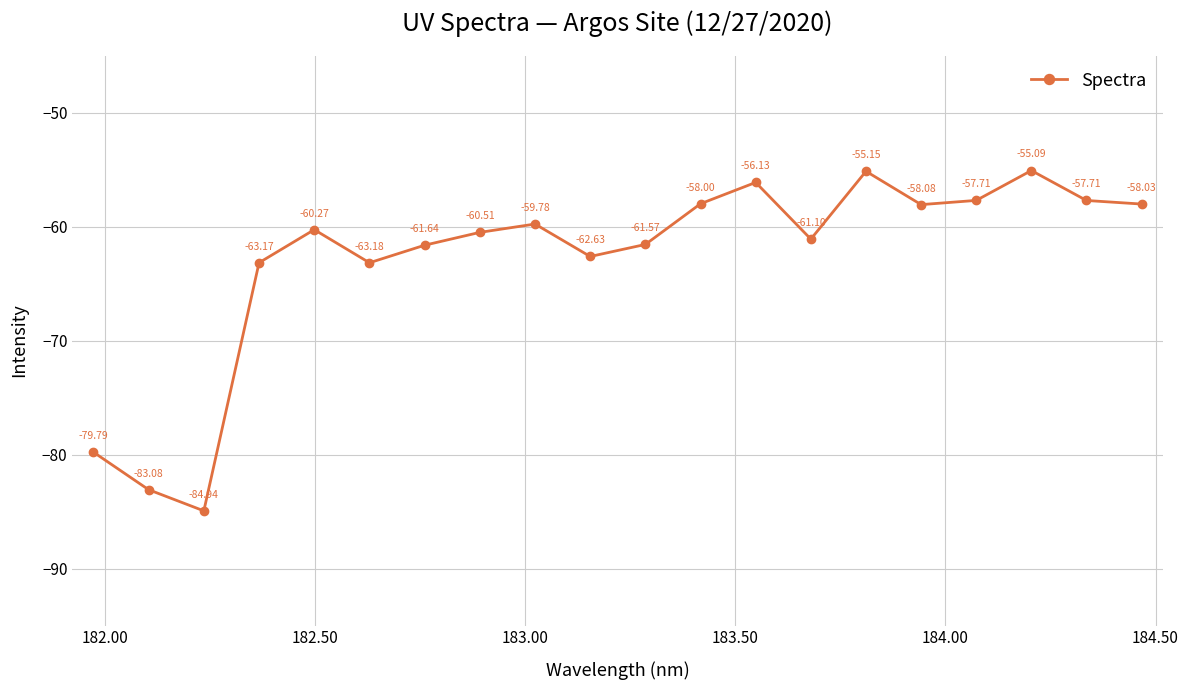

What is the average value?

-62.9